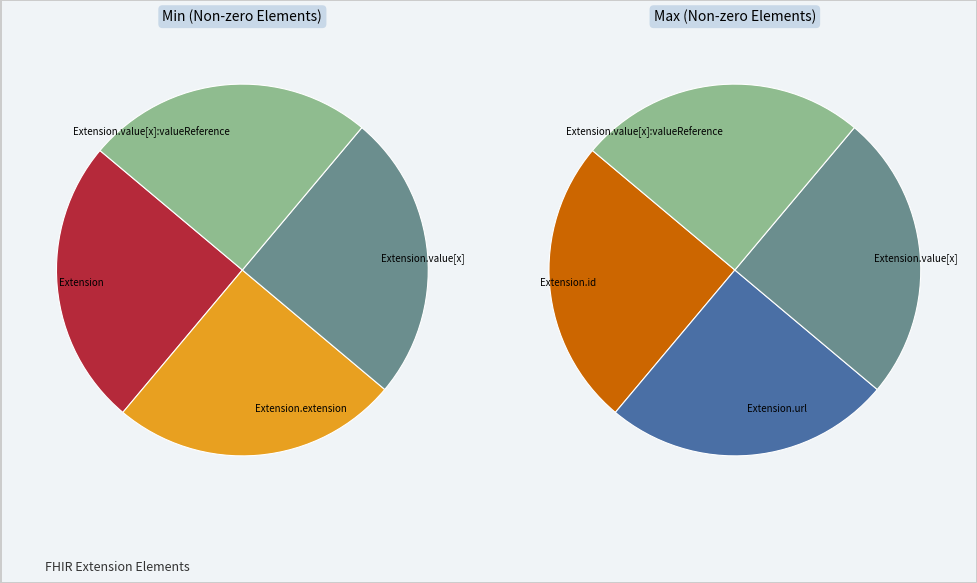

Which category has the biggest portion of the pie?

Extension